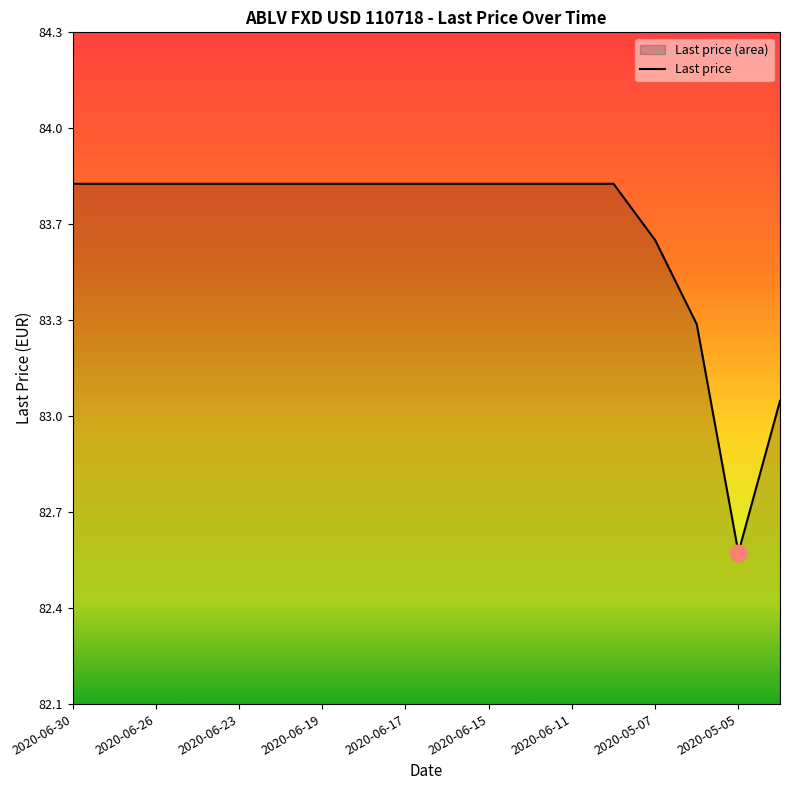

How many values are below 83?

1